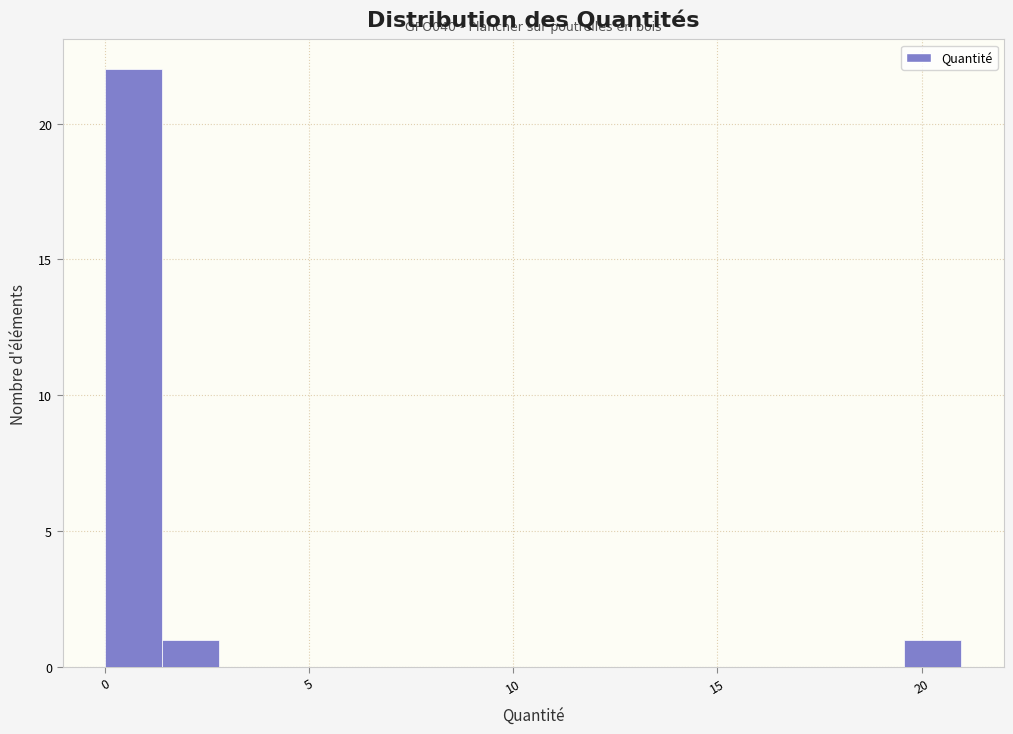

Read against the x-axis, roughly where is the centre of the tallest bar?

0.5